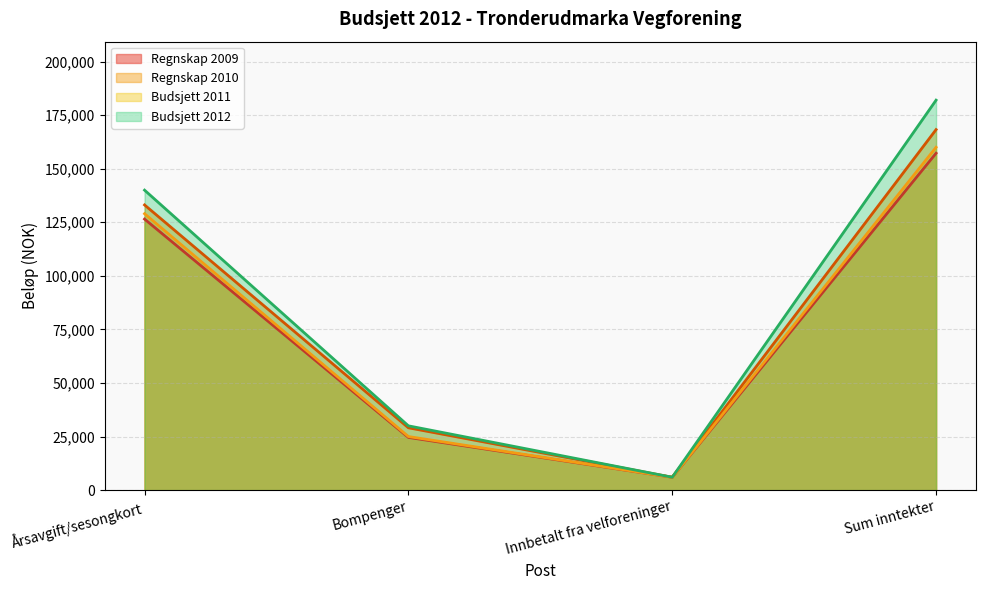

Which series has the largest range (max minus min)?

Budsjett 2012